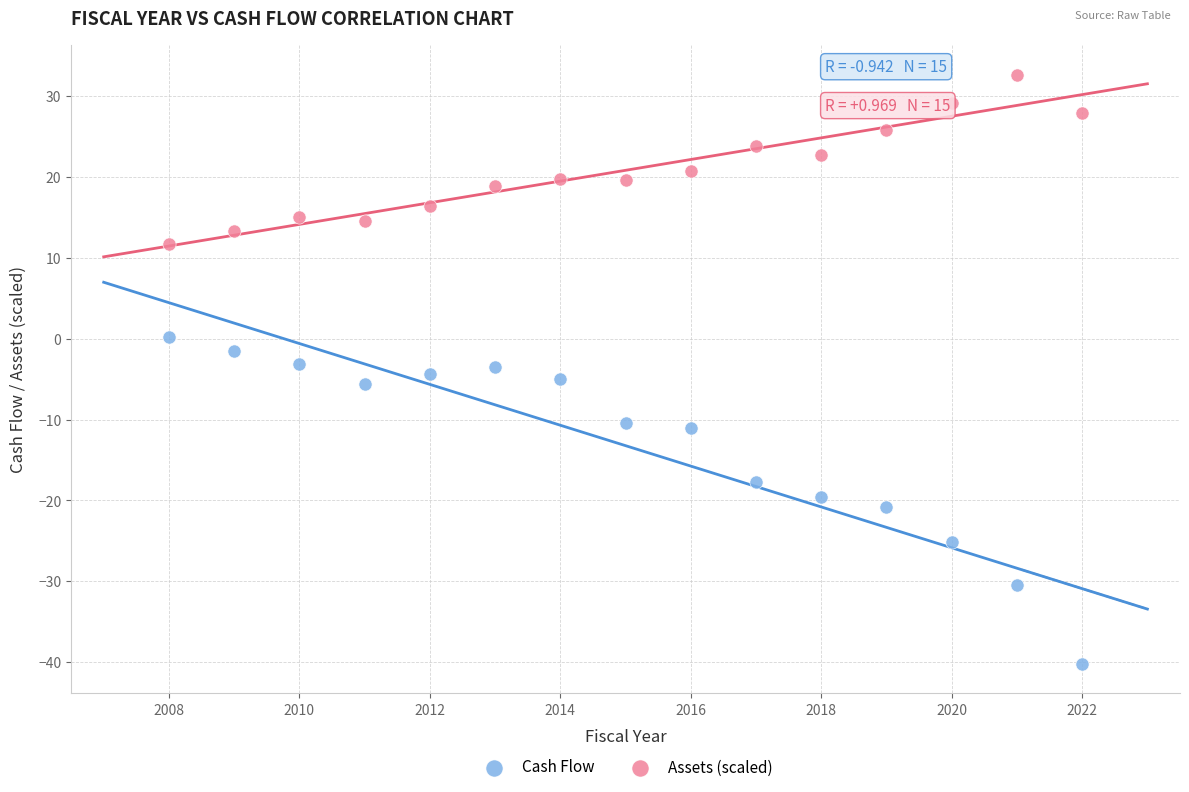

Which series has the widest spread of Y values?

Cash Flow